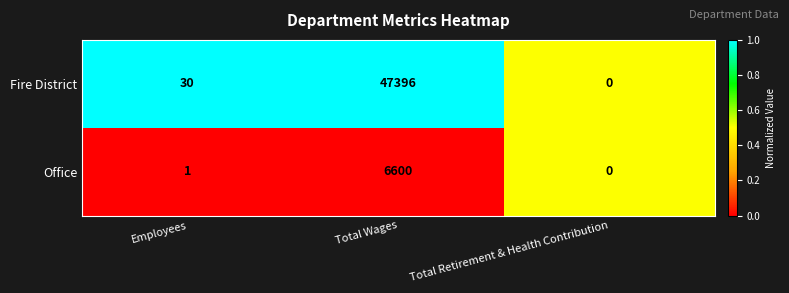

Rank the series at Total Wages from lowest to highest value.

Office, Fire District